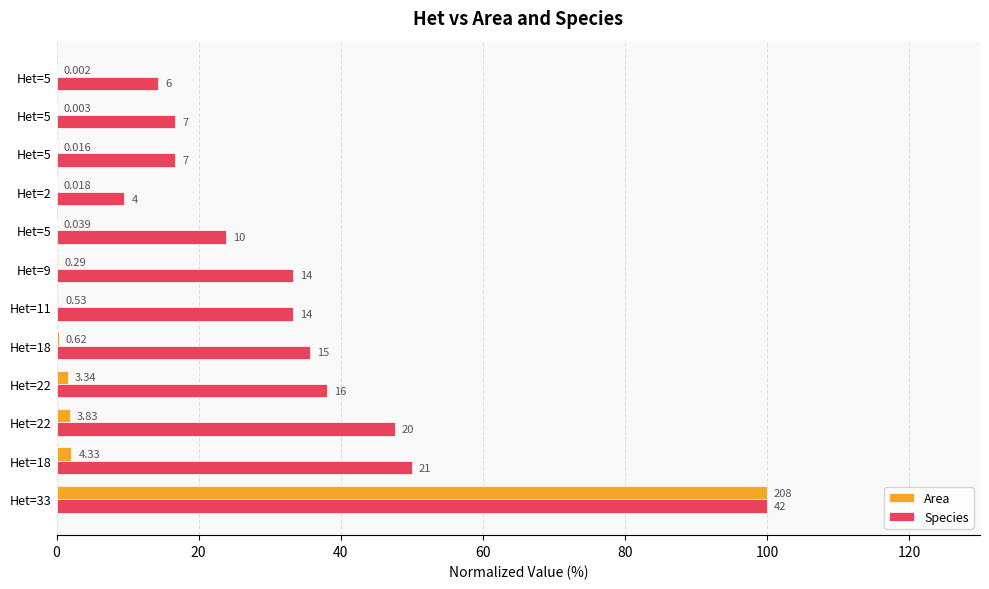

What are all the series names shown in the legend?

Area, Species